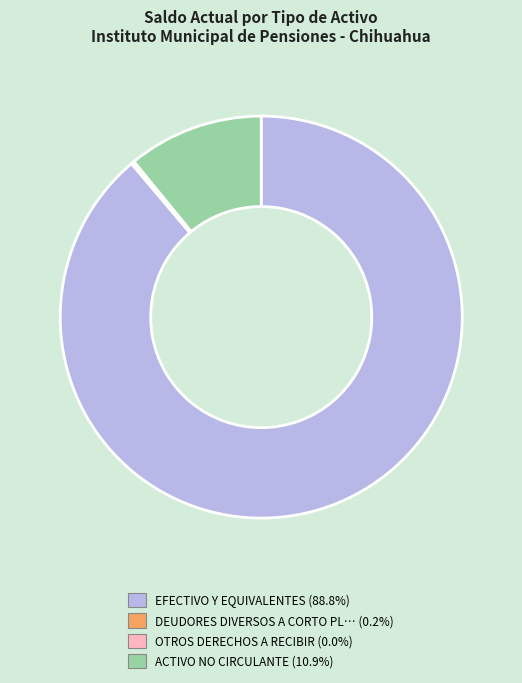

Is there a majority slice in this chart?

Yes